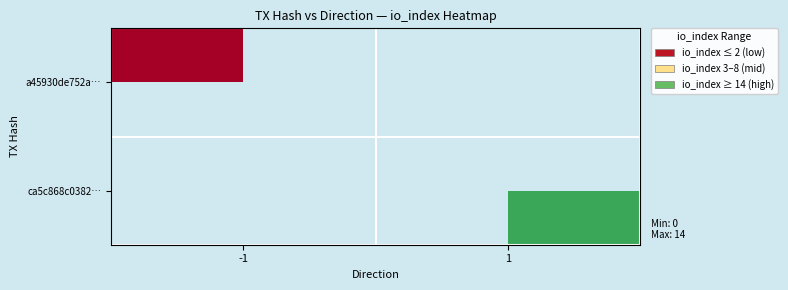

Which series has the widest spread of values?

a45930de752a…